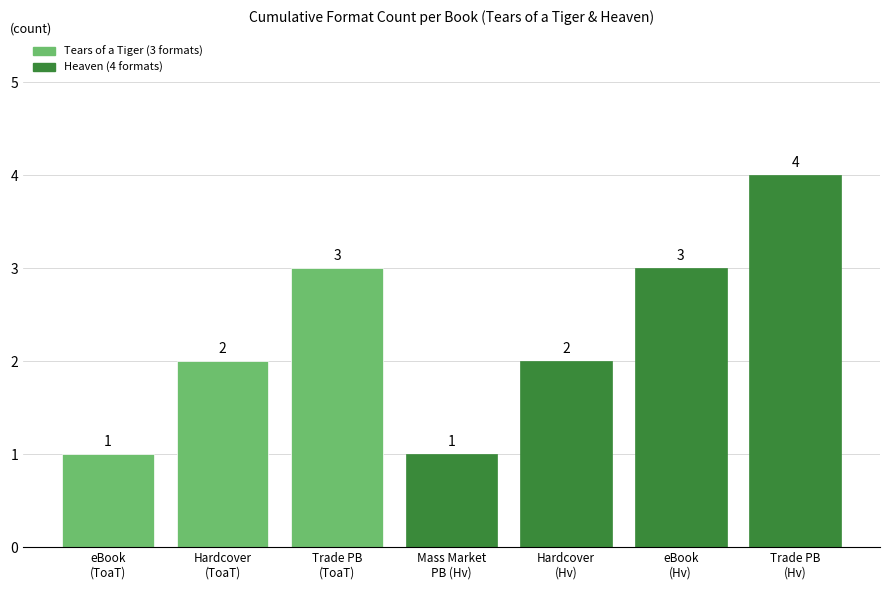

Reading left to right, extract all data points from this chart.

1	2	3	1	2	3	4